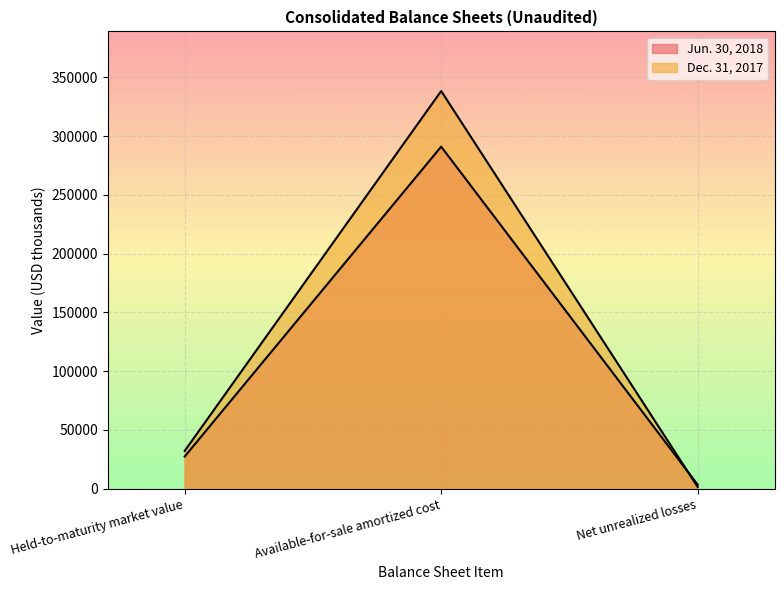

How many lines are shown in the chart?

2